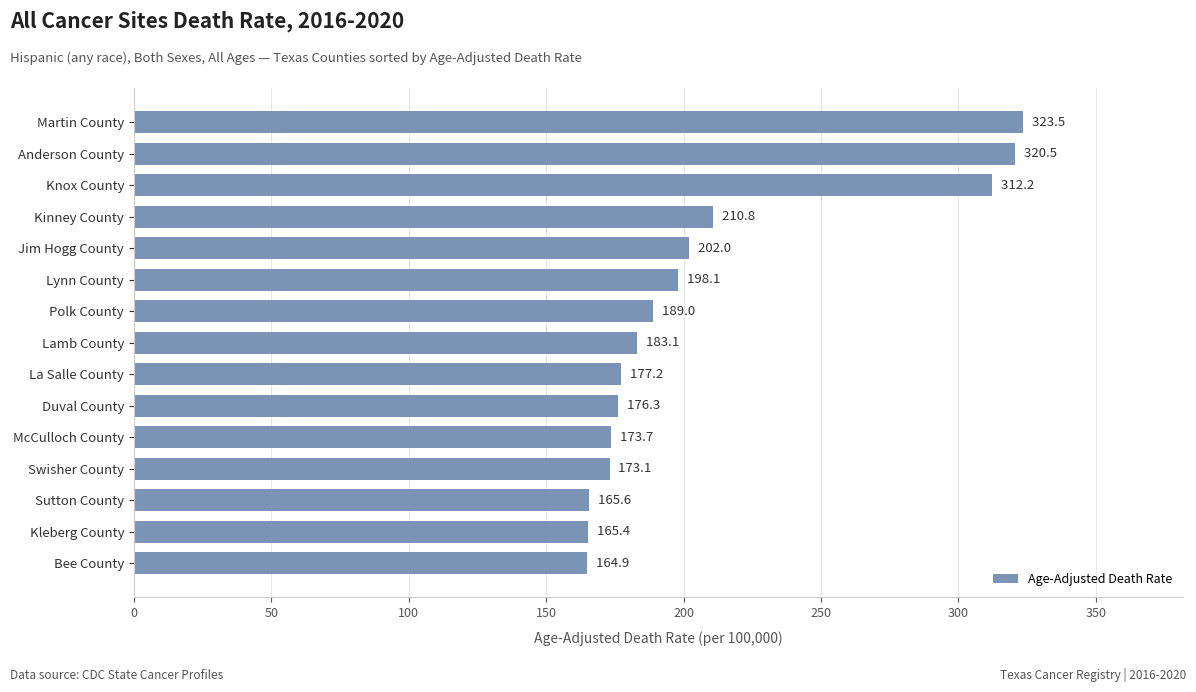

The chart shows a value of 210.8 at Kinney County. True or false?

True